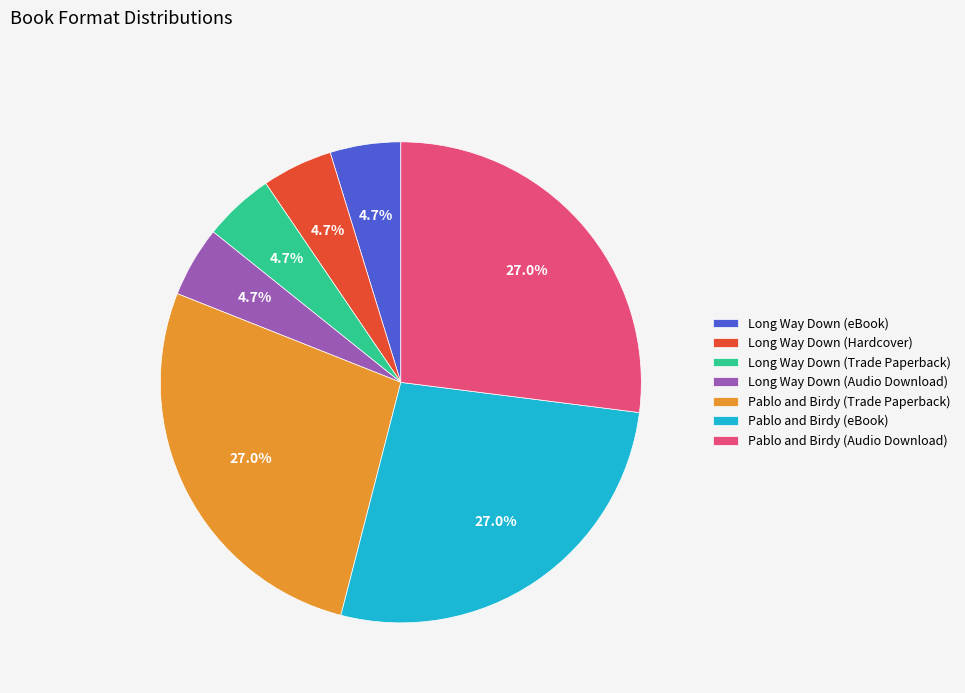

What is the ratio of the value at Long Way Down (Trade Paperback) to the value at Pablo and Birdy (Audio Download)?

0.2